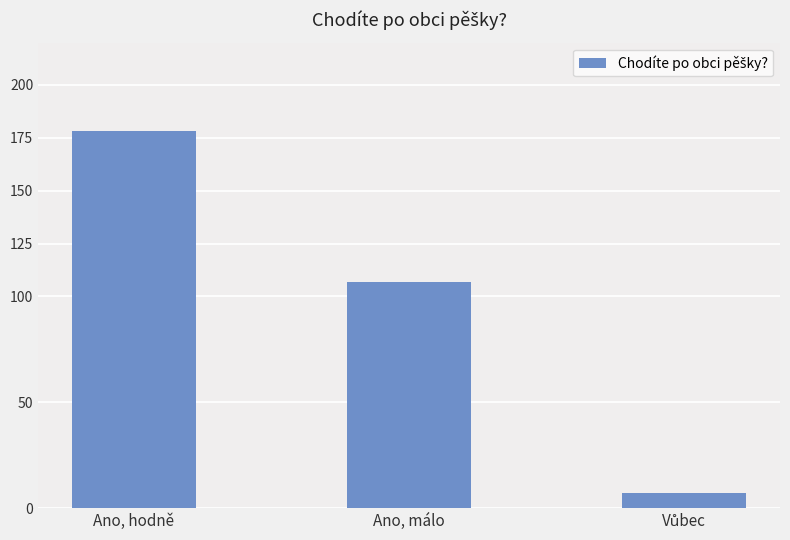

Which label corresponds to the largest value in the chart?

Ano, hodně